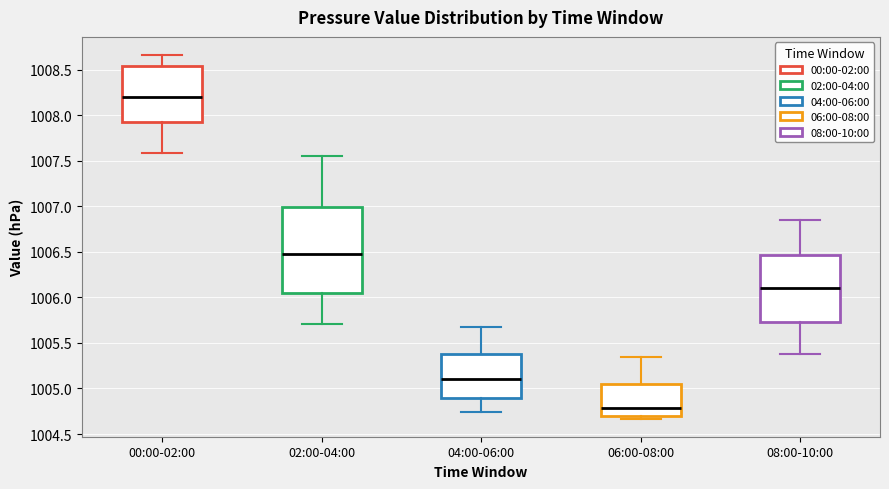

Comparing the boxes themselves (not the whiskers), which one is the tallest?

02:00-04:00